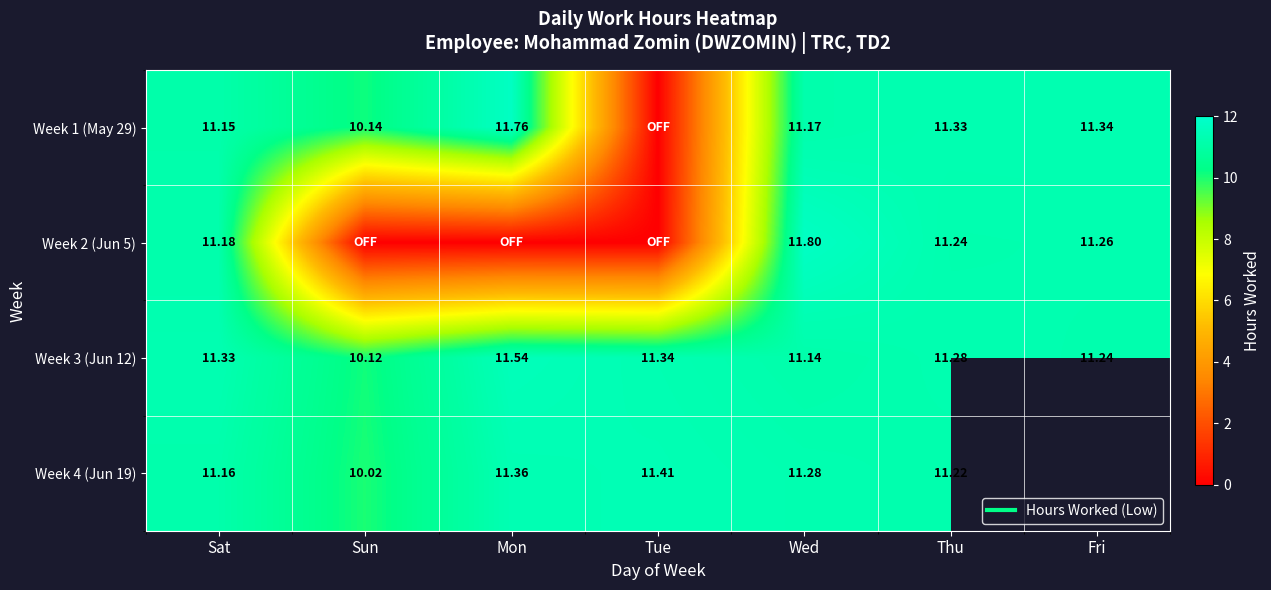

What is the sum of all Week 1 (May 29) values?

66.9